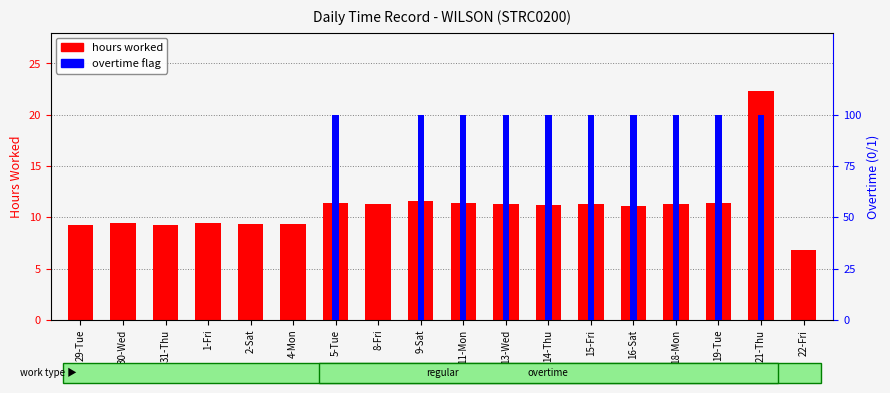

At which category does the chart reach its peak across all series?

21-Thu